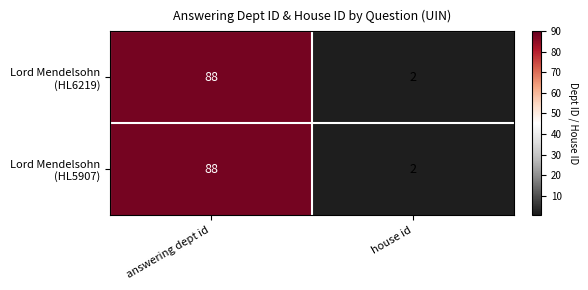

What is the total value across all series at house id?

4